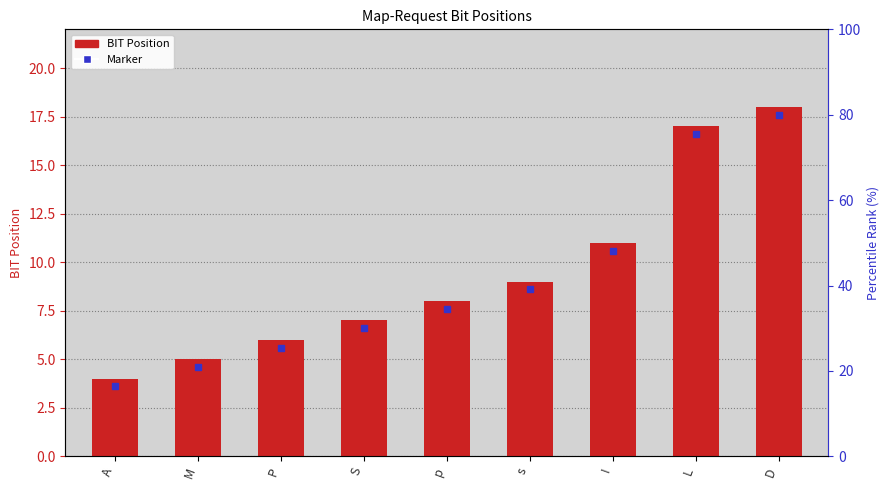

Does the chart contain stacked bars?

No